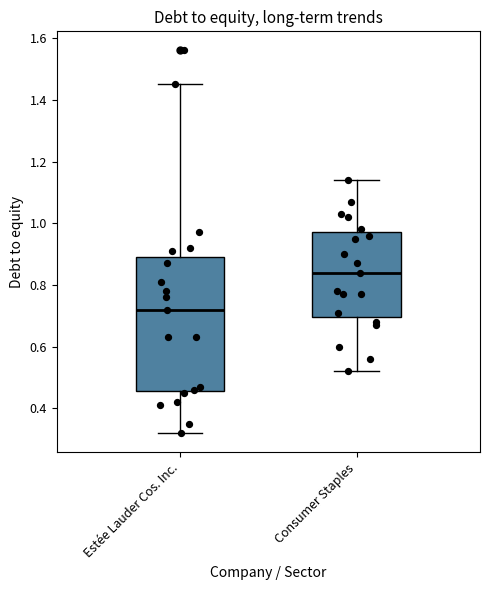

Which box has the highest median line?

Consumer Staples